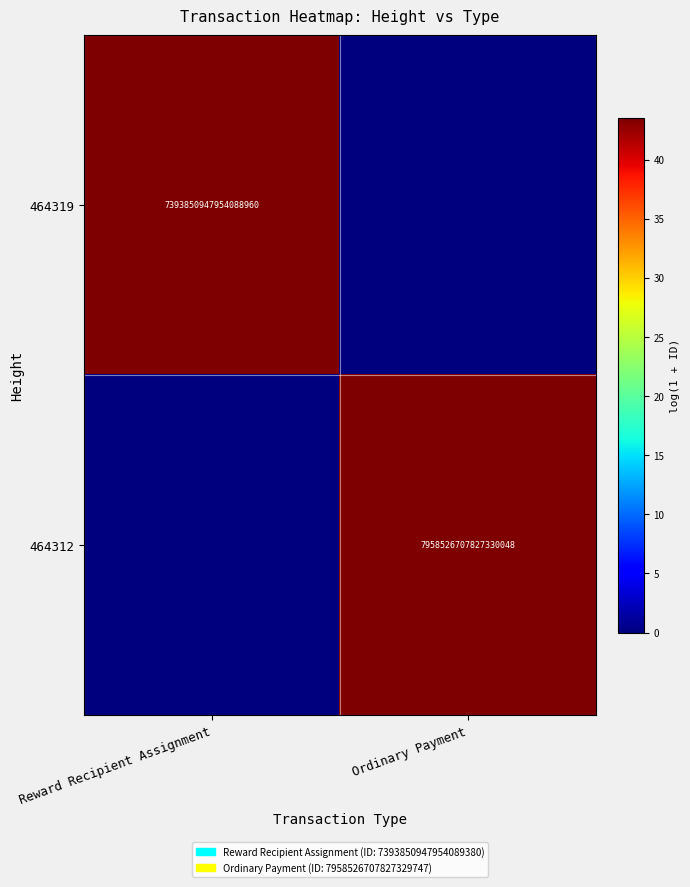

Which category has the lowest value across all series?

Ordinary Payment